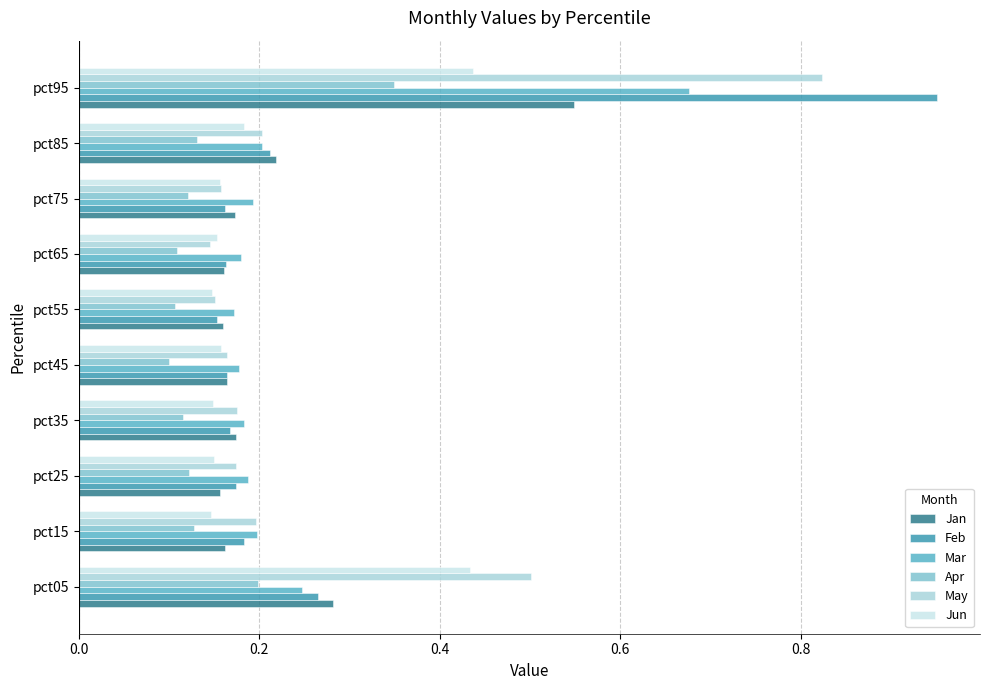

At how many categories does at least one series exceed 0?

10